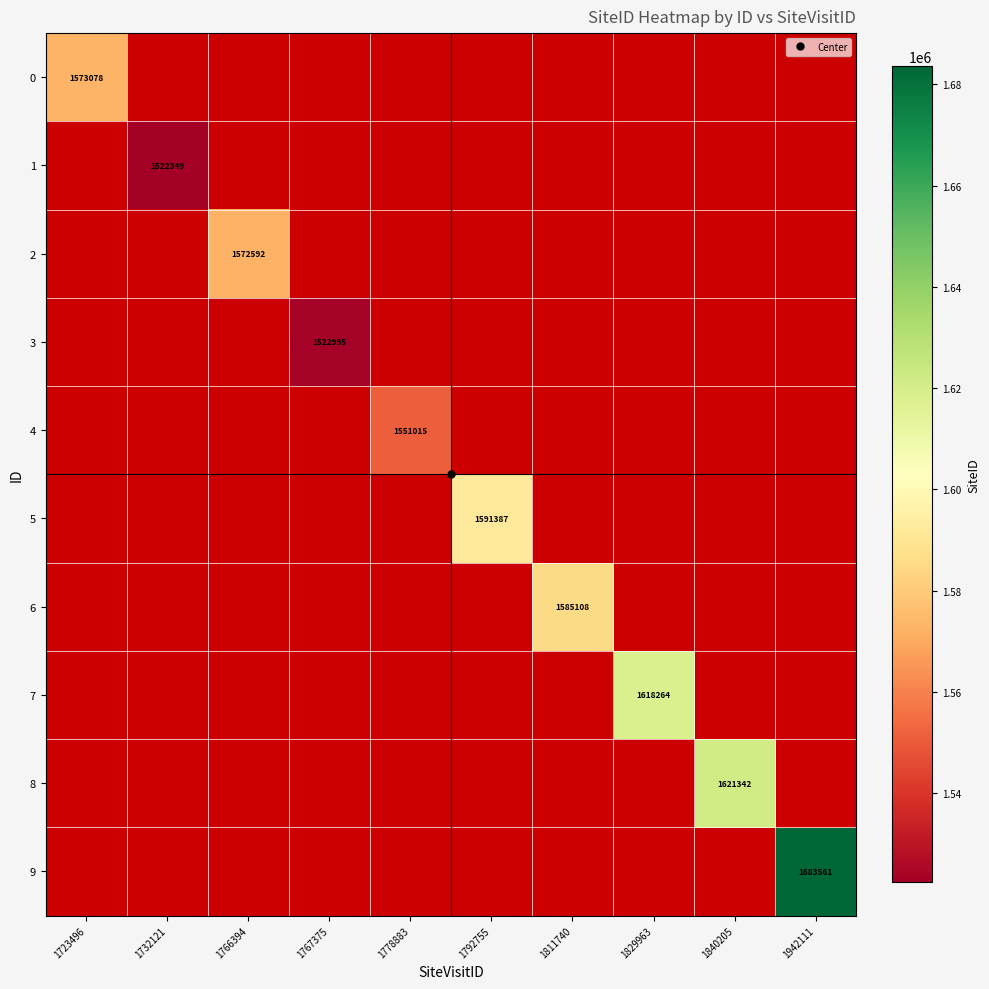

How many series are shown in this chart?

10